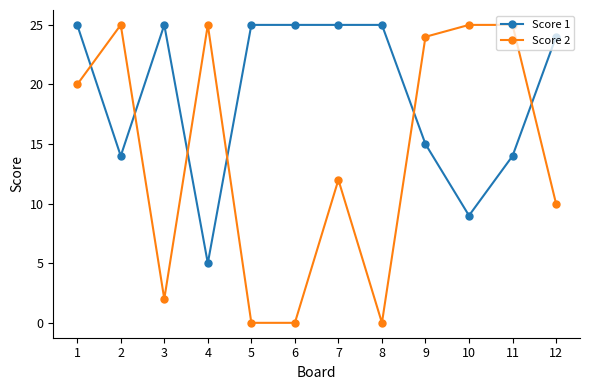

What is the sum of the Score 1 values at 3 and 7?

50